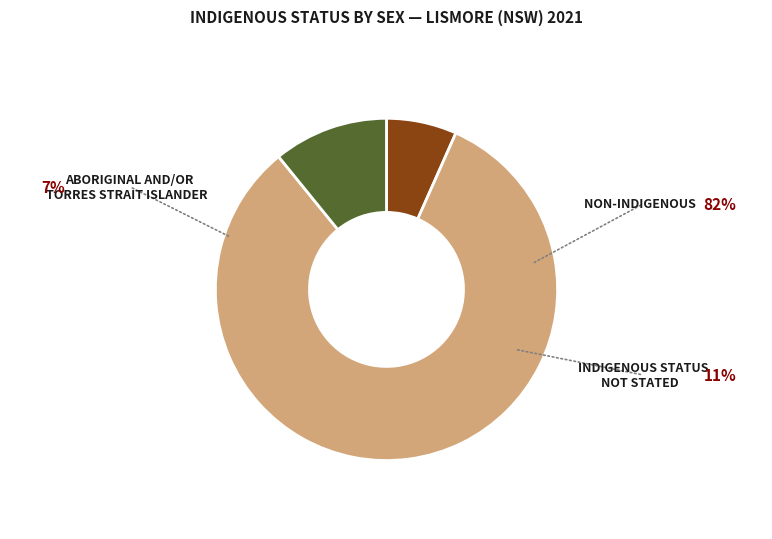

How many segments does this pie chart have?

3